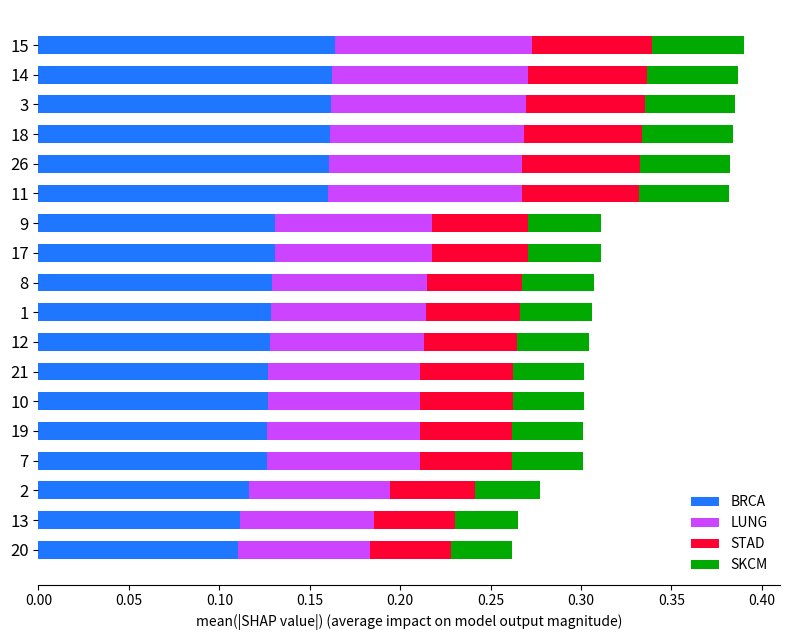

What is the total value across all series at 18?

0.4